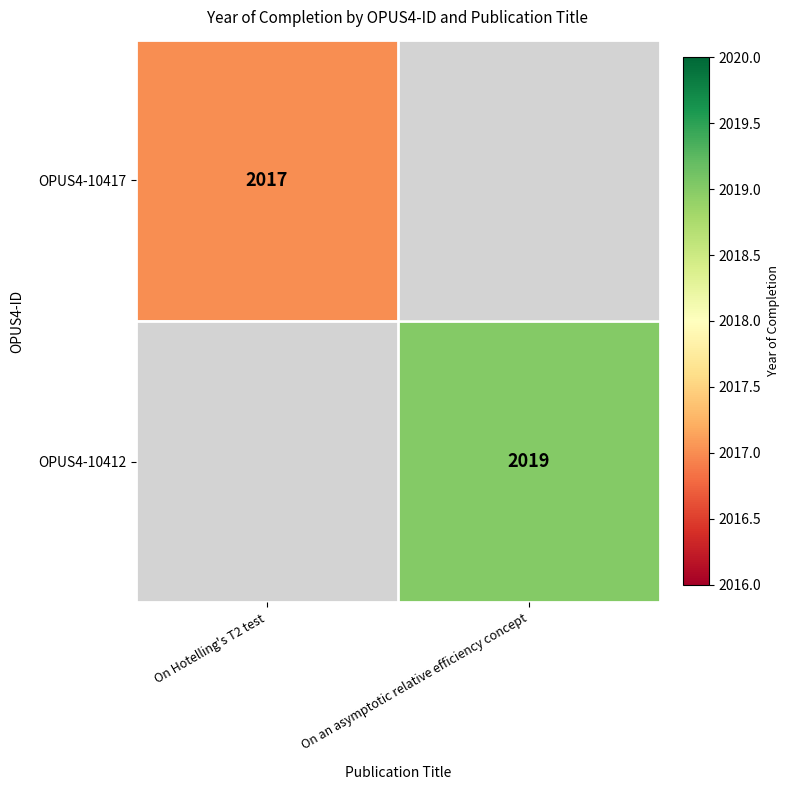

Is the value of OPUS4-10412 at On an asymptotic relative efficiency concept greater than the value of OPUS4-10417 at On Hotelling's T2 test?

Yes